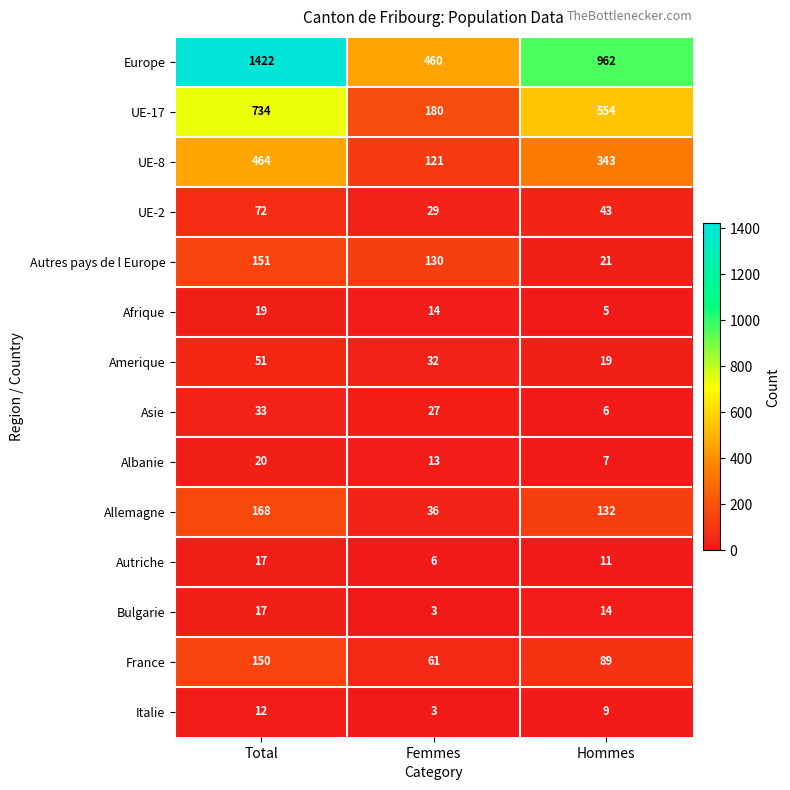

Count the number of categories in the chart.

3